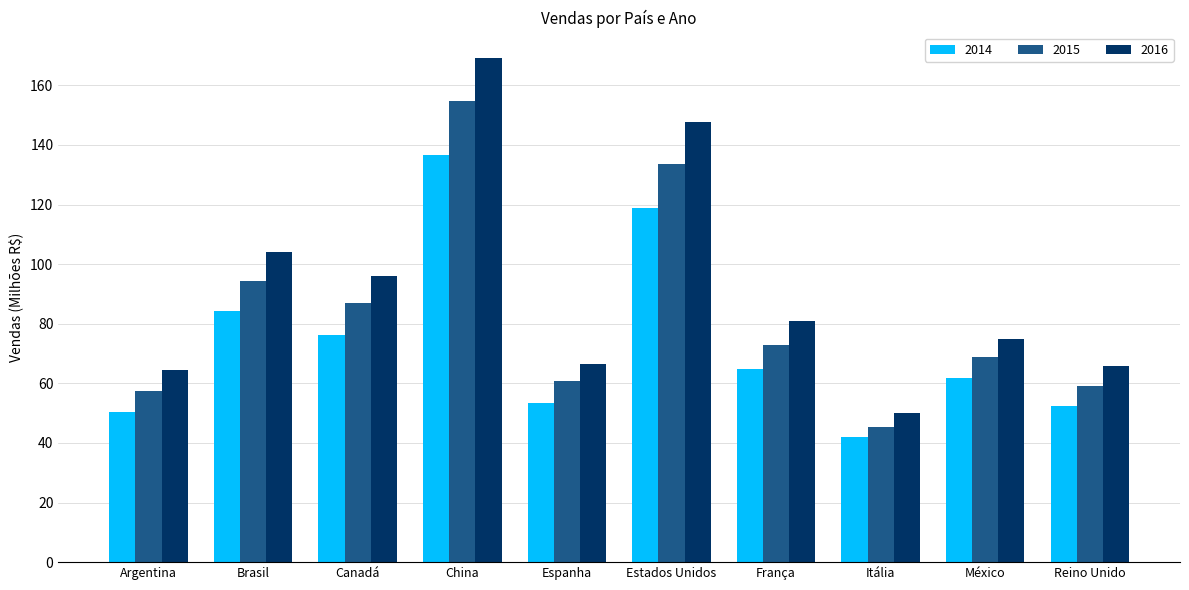

Are the bars grouped side by side (vs. stacked)?

Yes